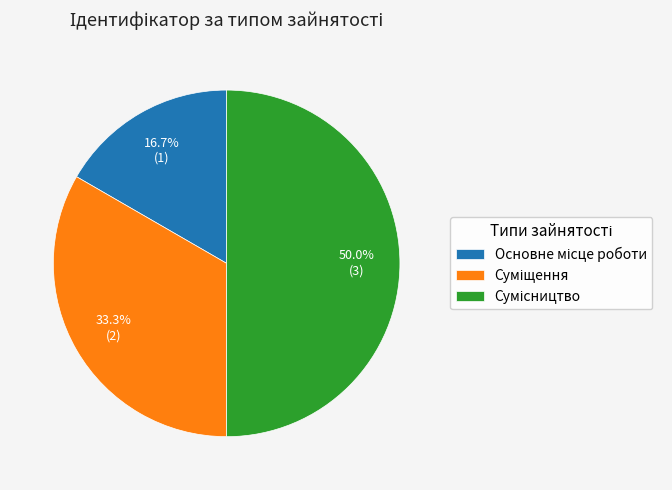

Which has a higher value, Суміщення or Основне місце роботи?

Суміщення